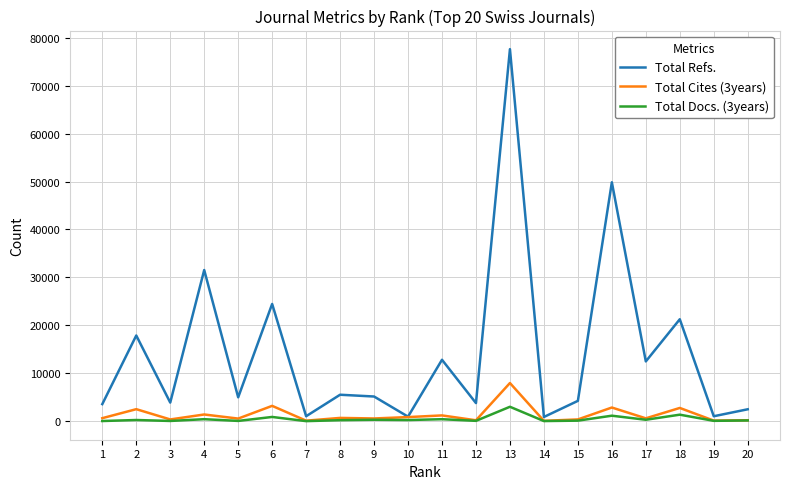

At which label does Total Refs. first exceed 5162?

2